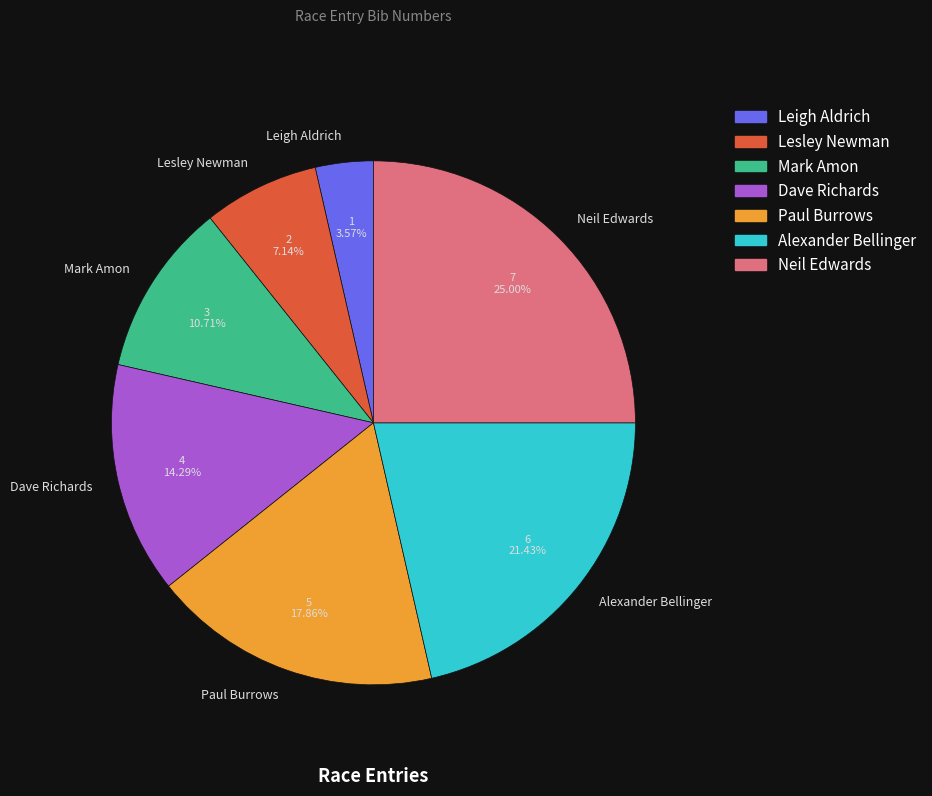

To the nearest percent, what is the difference between the largest and smallest slice percentages?

21%